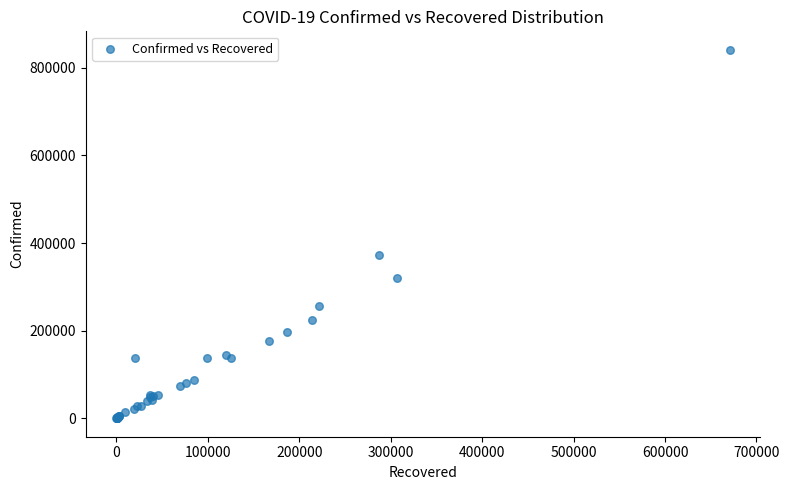

What Y value in the scatter plot is closest to 420474?

373151